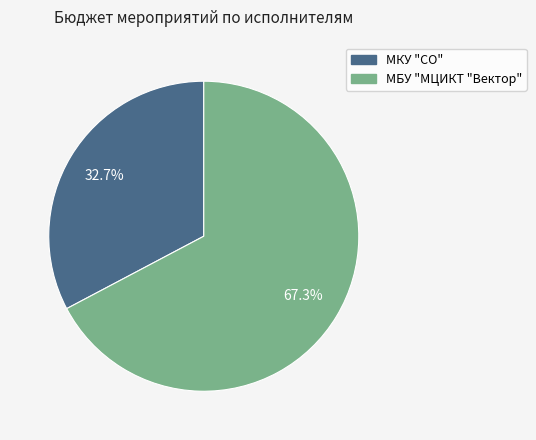

Approximately how many times larger is the value at МКУ "СО" compared to МБУ "МЦИКТ "Вектор"?

0.5